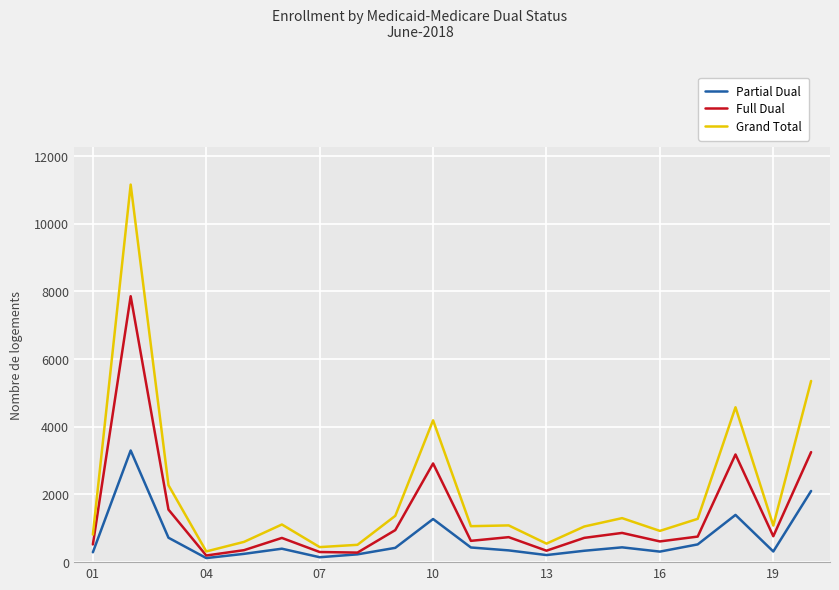

What is the difference between the second highest and minimum values in the Grand Total series?

5036